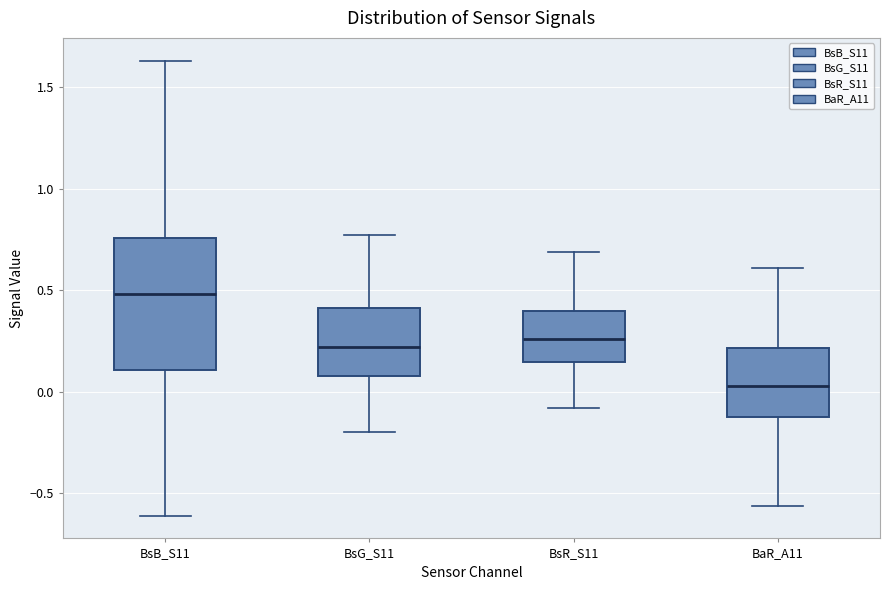

Reading left to right, transcribe this box plot: for each box, give where its median line is, the range the box spans, and where its two whiskers end, as read against the y-axis. The values are not printed on the chart, so give them approximately, as read against the axis.

BsB_S11: median 0.50, box 0.10 to 0.75, whiskers -0.60 to 1.65
BsG_S11: median 0.20, box 0.10 to 0.40, whiskers -0.20 to 0.75
BsR_S11: median 0.25, box 0.15 to 0.40, whiskers -0.10 to 0.70
BaR_A11: median 0.05, box -0.10 to 0.20, whiskers -0.55 to 0.60